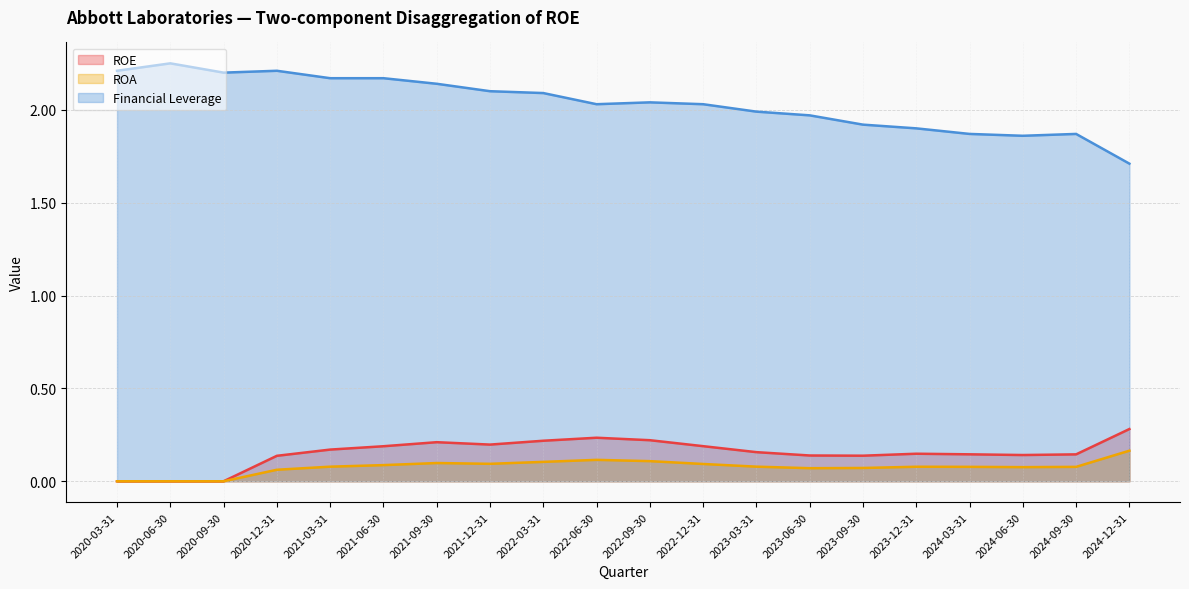

Rank the series at 2020-06-30 from highest to lowest value.

Financial Leverage, ROE, ROA